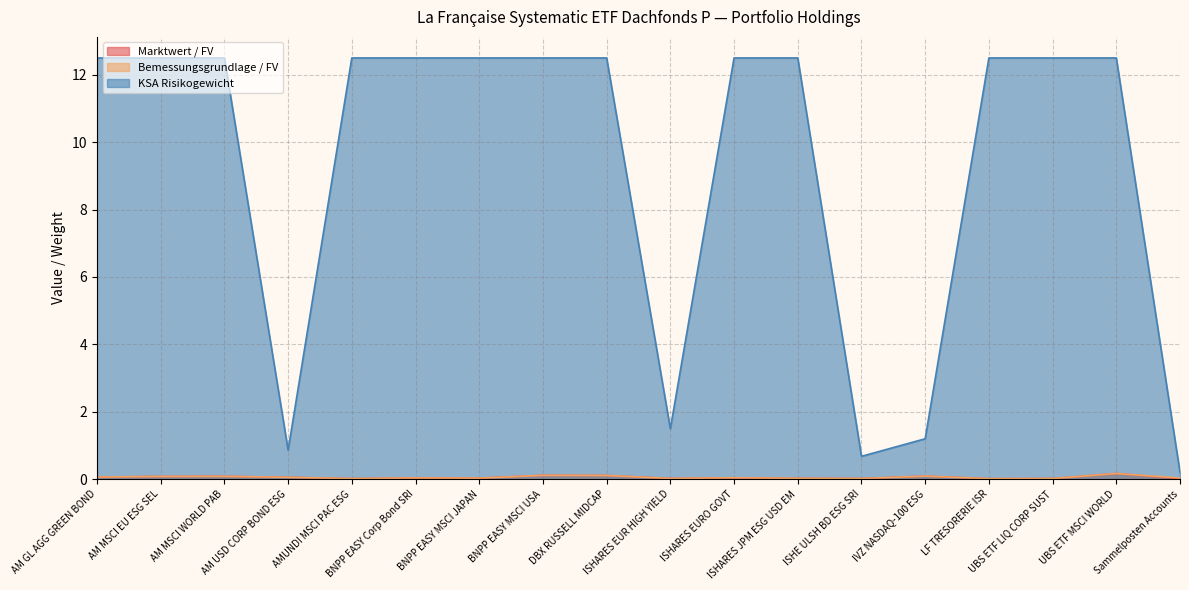

What position from the left is ISHARES EURO GOVT?

11